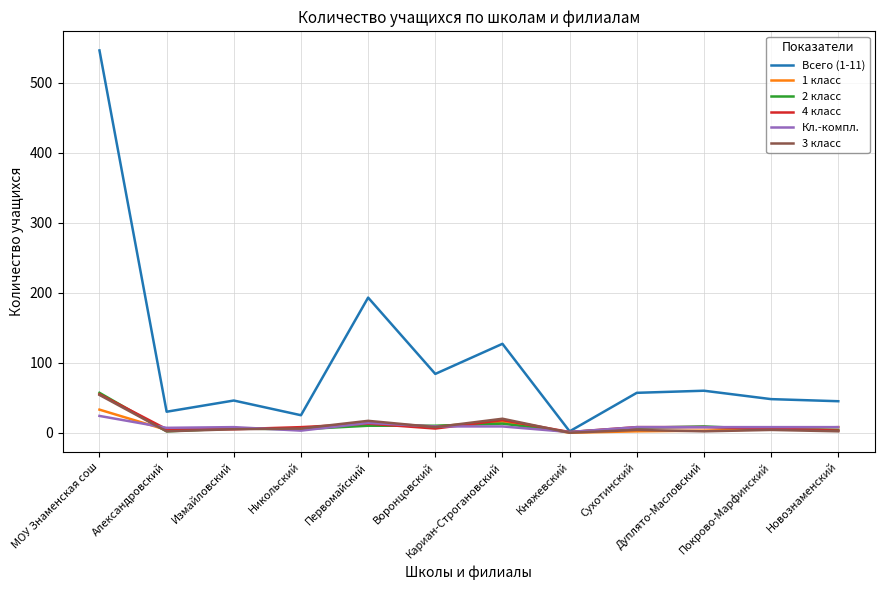

Which series has the largest total across all categories?

Всего (1-11)